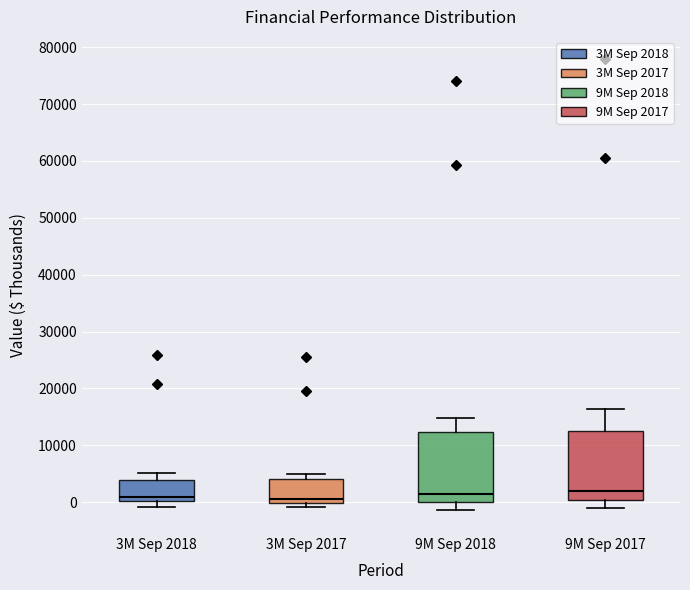

Reading left to right, transcribe this box plot: for each box, give where its median line is, the range the box spans, and where its two whiskers end, as read against the y-axis. The values are not printed on the chart, so give them approximately, as read against the axis.

3M Sep 2018: median 1000, box 0 to 4000, whiskers -1000 to 5000
3M Sep 2017: median 1000, box 0 to 4000, whiskers -1000 to 5000
9M Sep 2018: median 1000, box 0 to 12000, whiskers -1000 to 15000
9M Sep 2017: median 2000, box 0 to 13000, whiskers -1000 to 16000